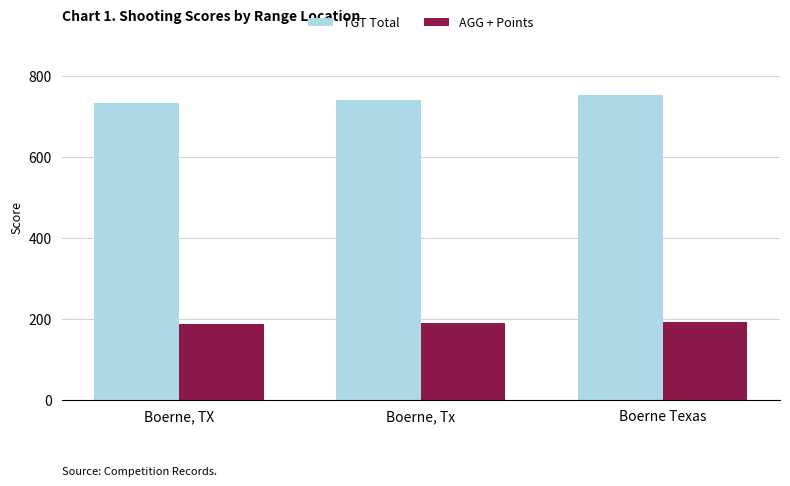

Is the value of TGT Total at Boerne Texas greater than the value of AGG + Points at Boerne Texas?

Yes